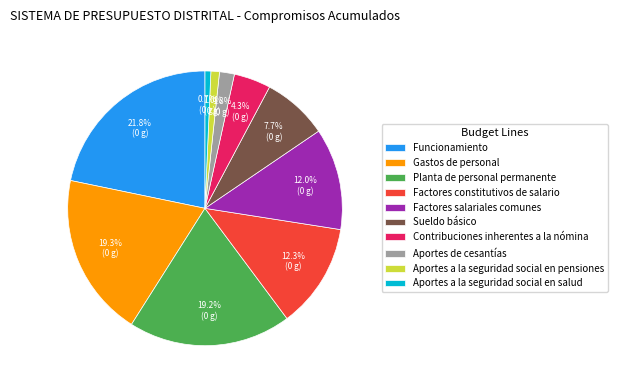

Which category has the biggest portion of the pie?

Funcionamiento